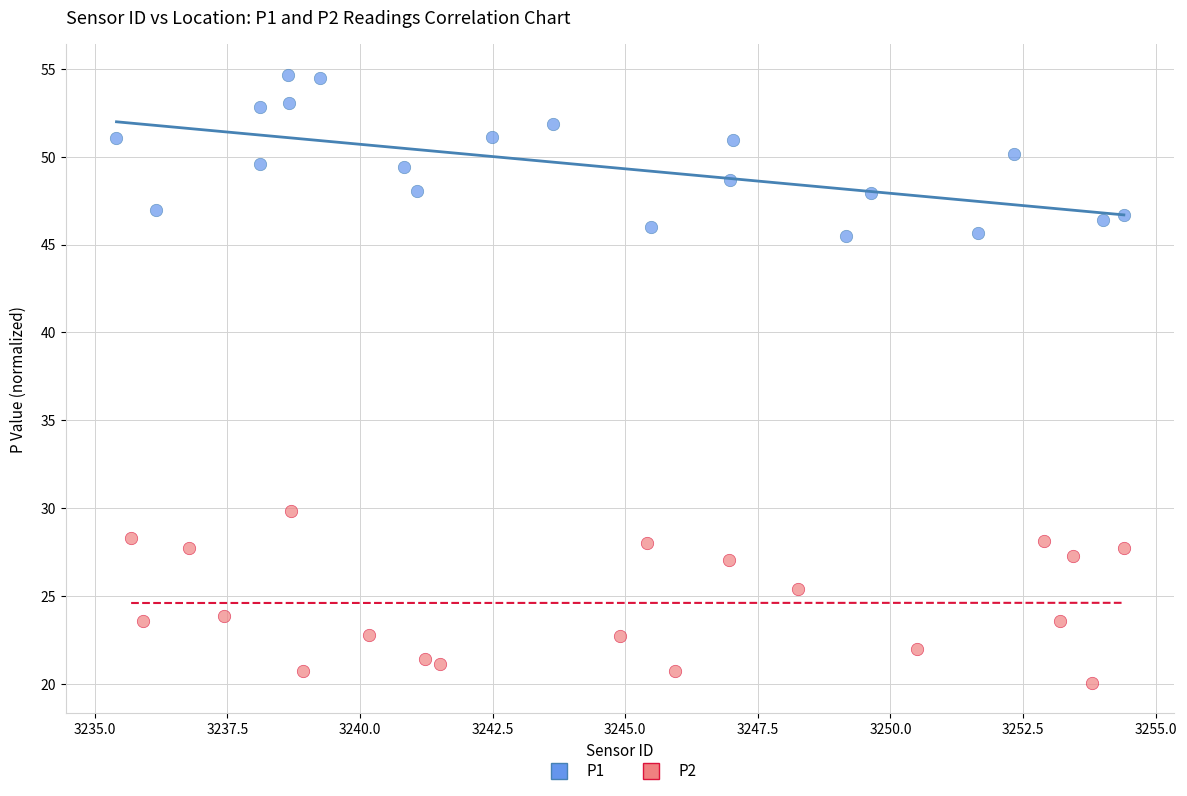

Which series contains the lowest Y value?

P2